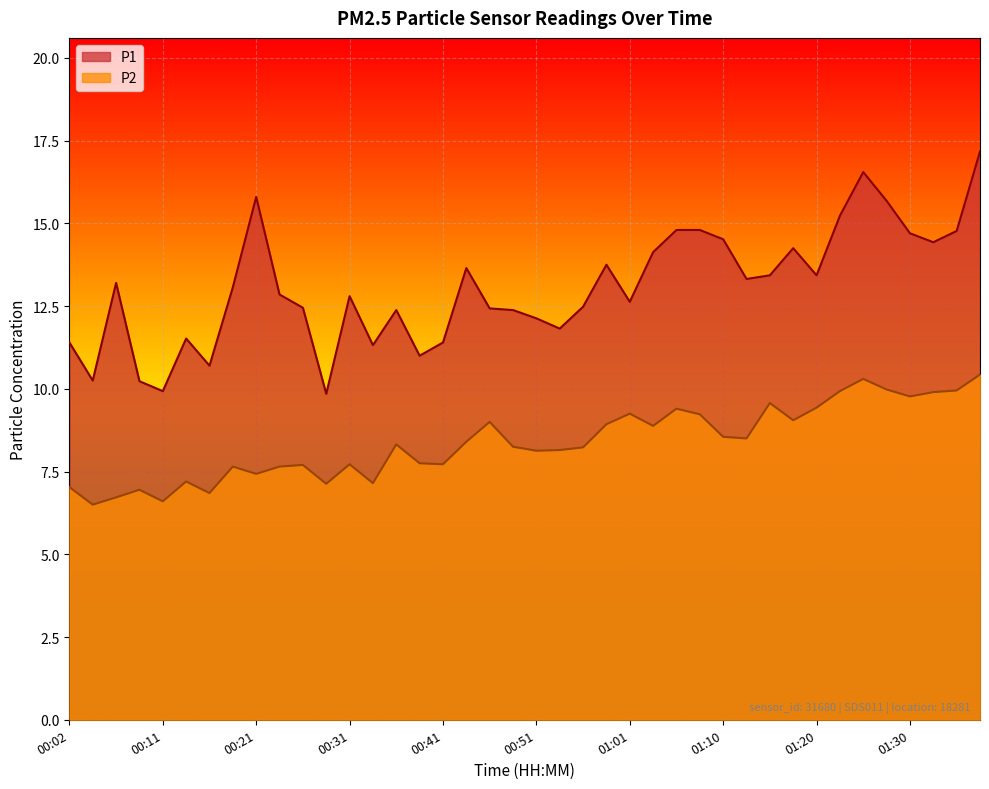

How many lines are shown in the chart?

2